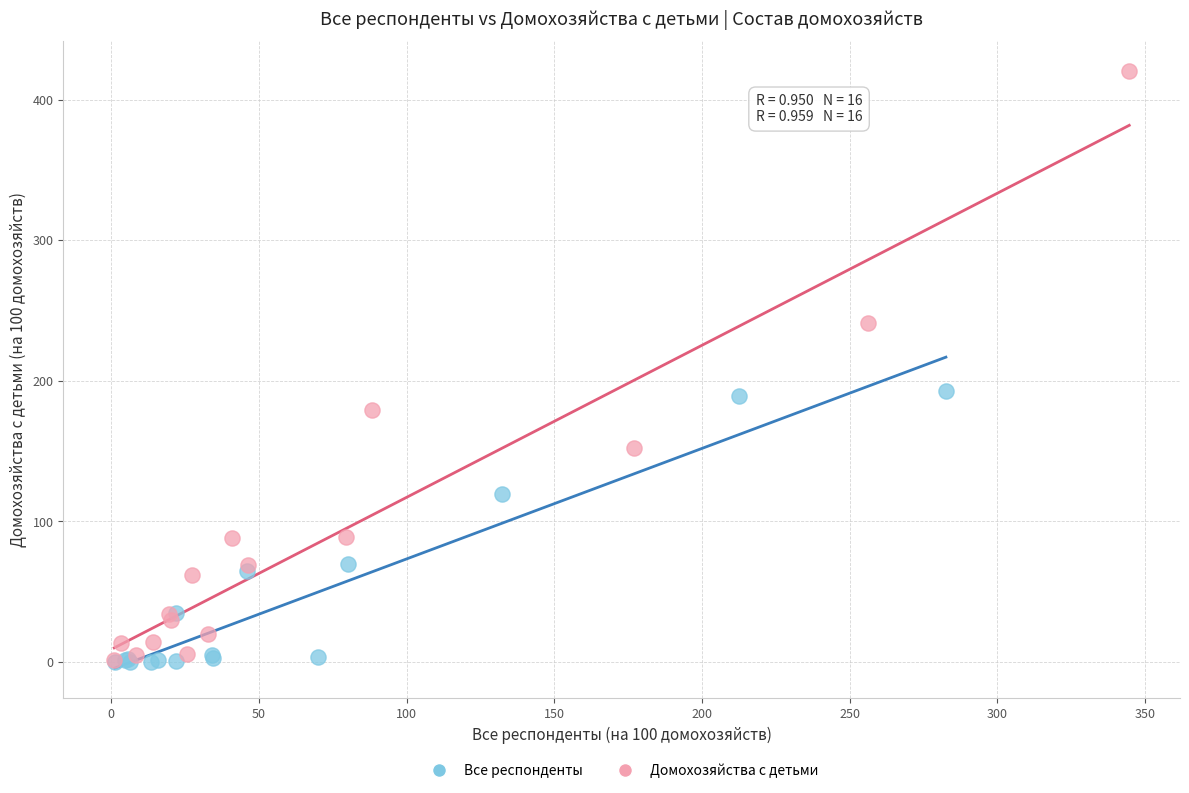

Which series has the widest spread of Y values?

Домохозяйства с детьми